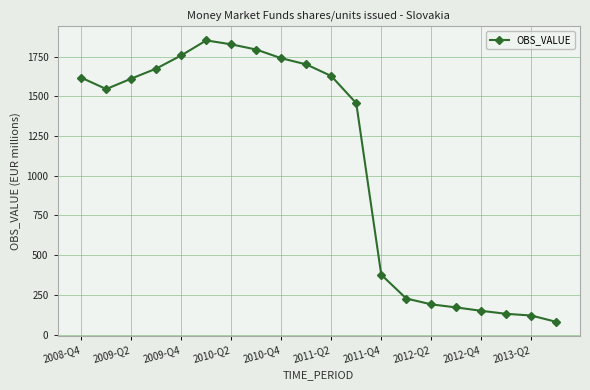

What is the value of the 14th point from the left?

226.8